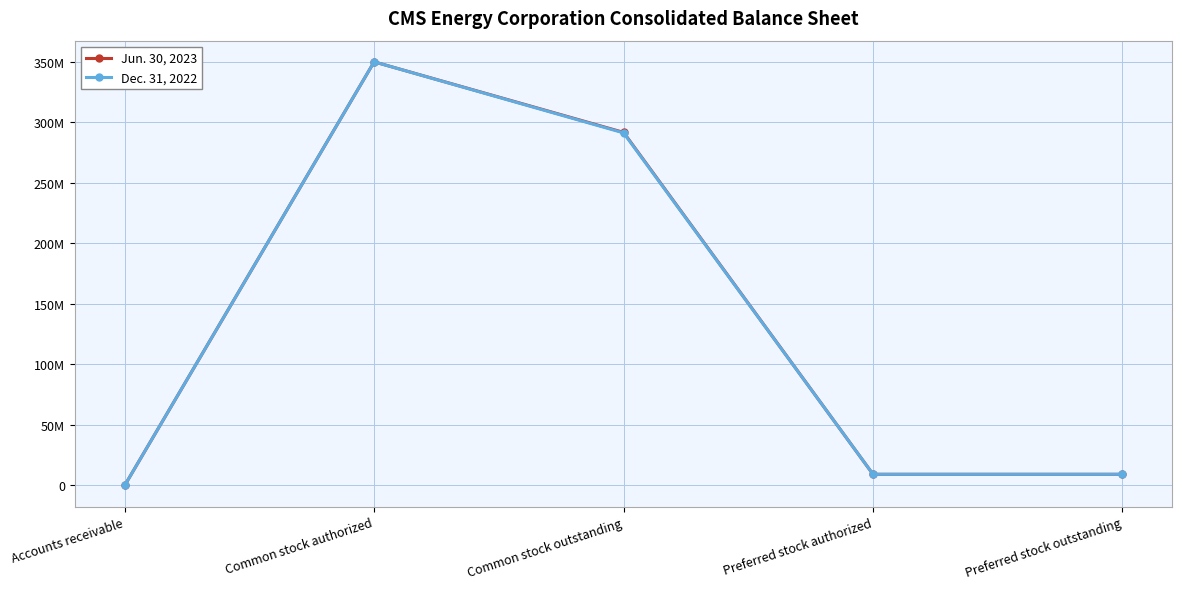

What is the difference between the second highest and second lowest values in the Jun. 30, 2023 series?

282500000